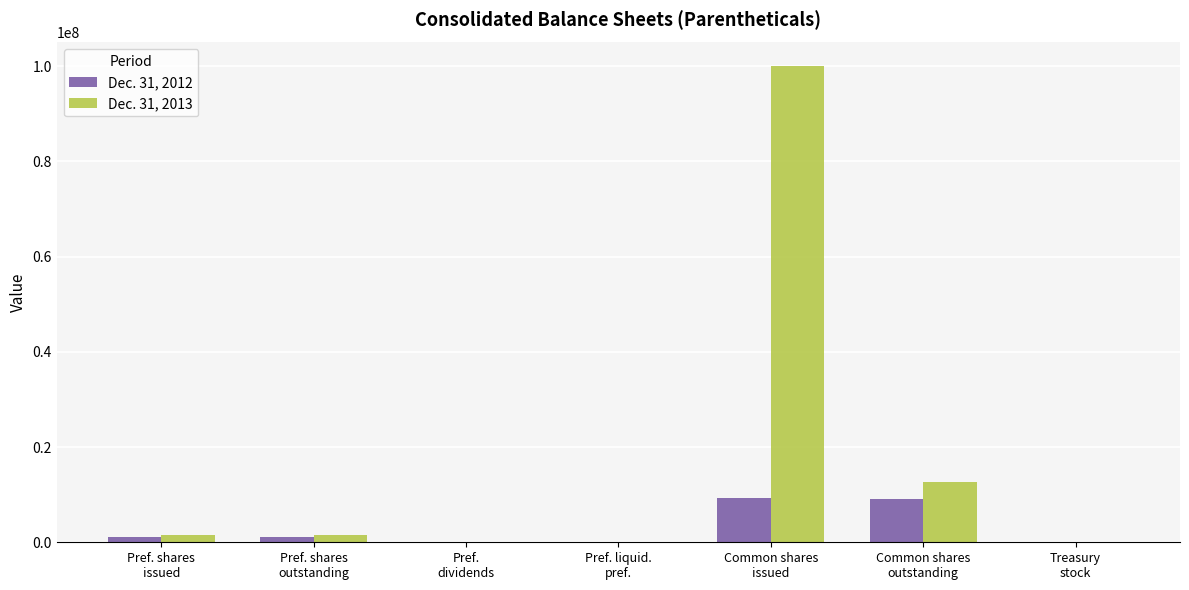

How many data points does each series have?

7